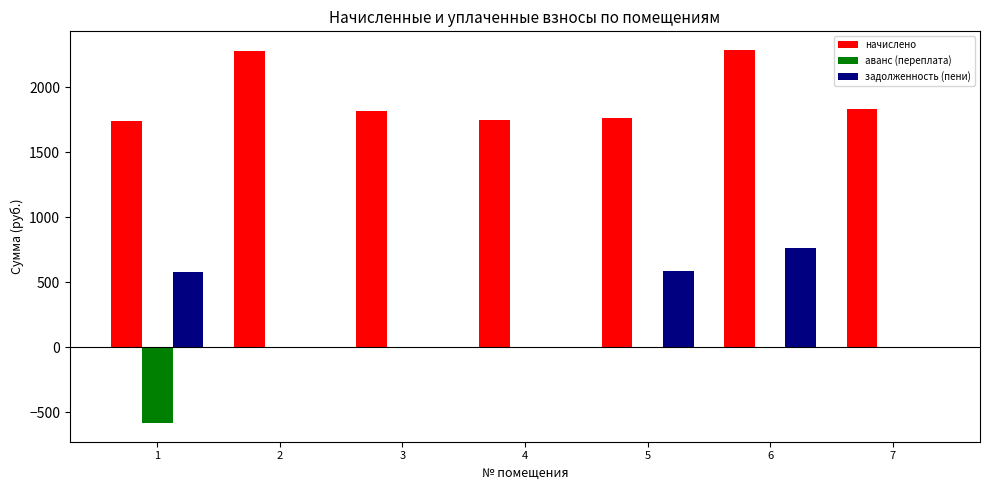

Between 4 and 6, which series saw the biggest shift?

задолженность (пени)